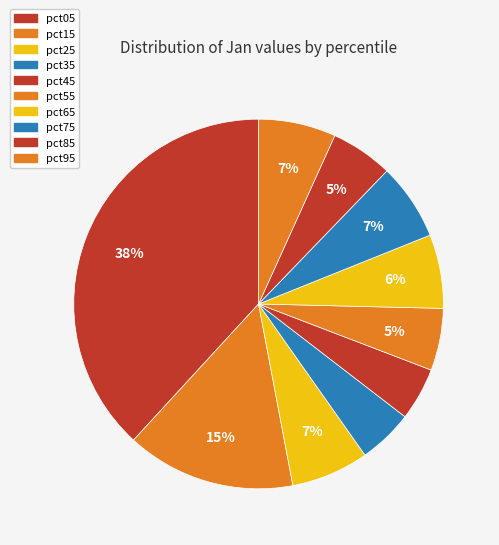

To the nearest percent, what is the average slice percentage?

10%